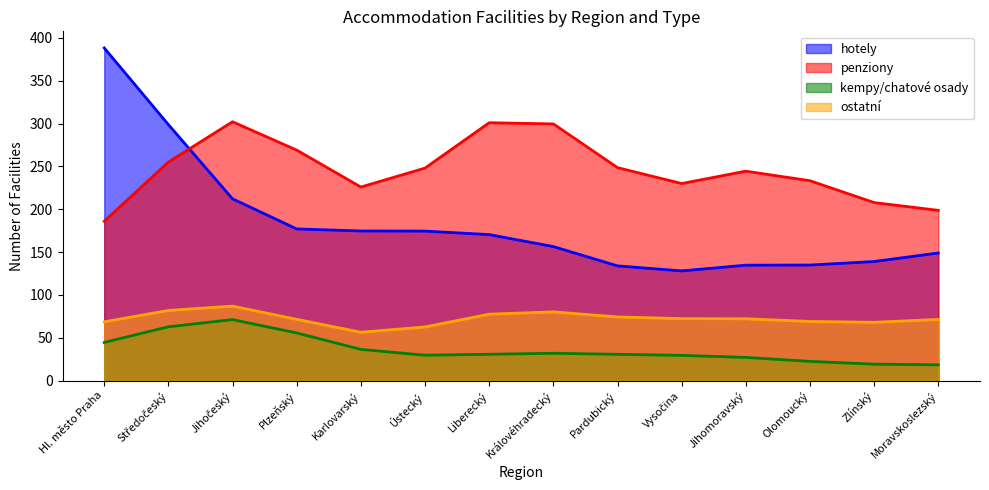

What is the lowest value of the hotely series?

128.0